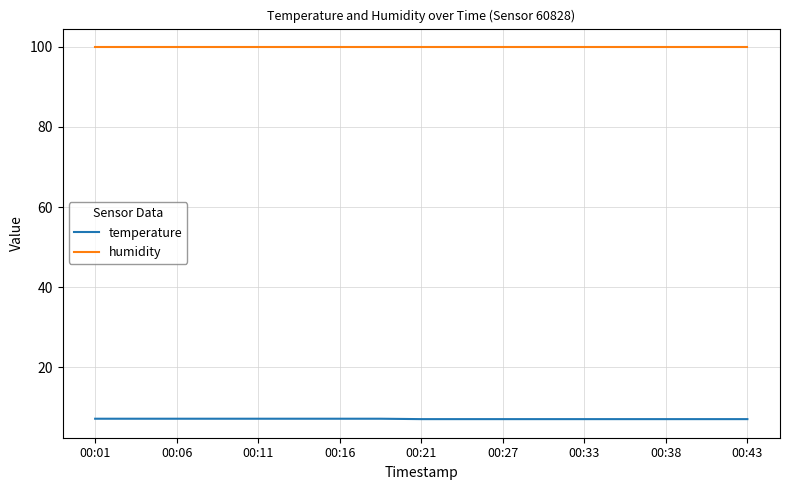

At how many categories does at least one series exceed 48?

17